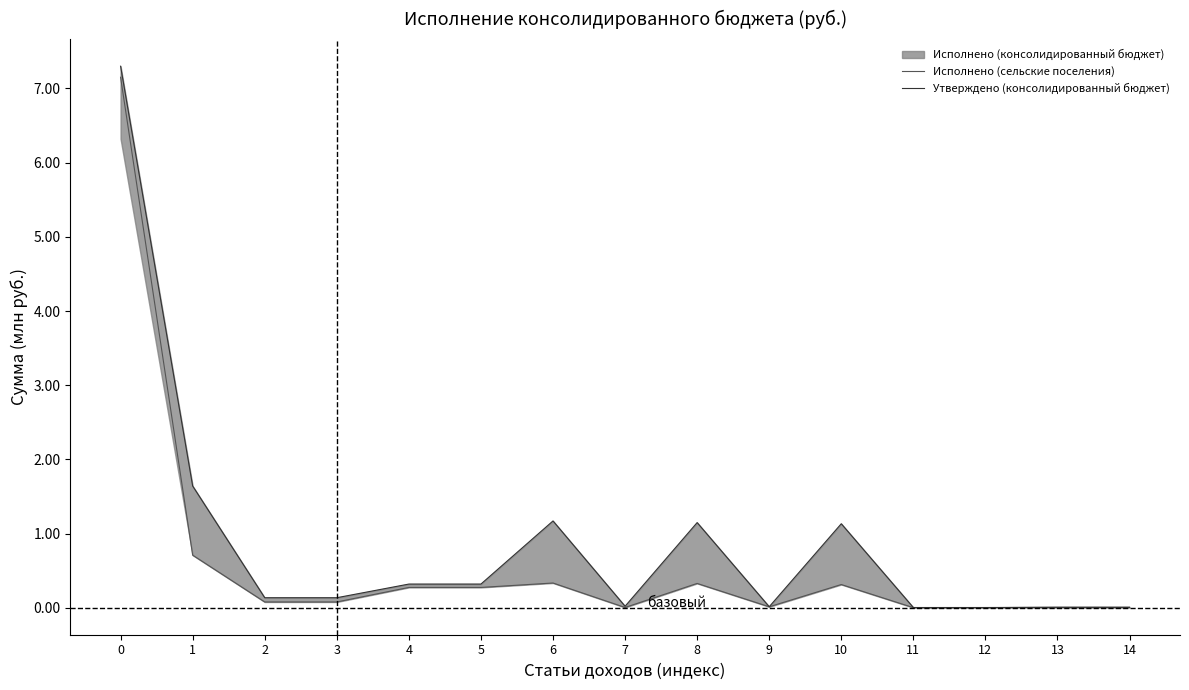

Between which two adjacent categories do Утверждено (консолидированный бюджет) and Исполнено (сельские поселения) first intersect?

12 and 13